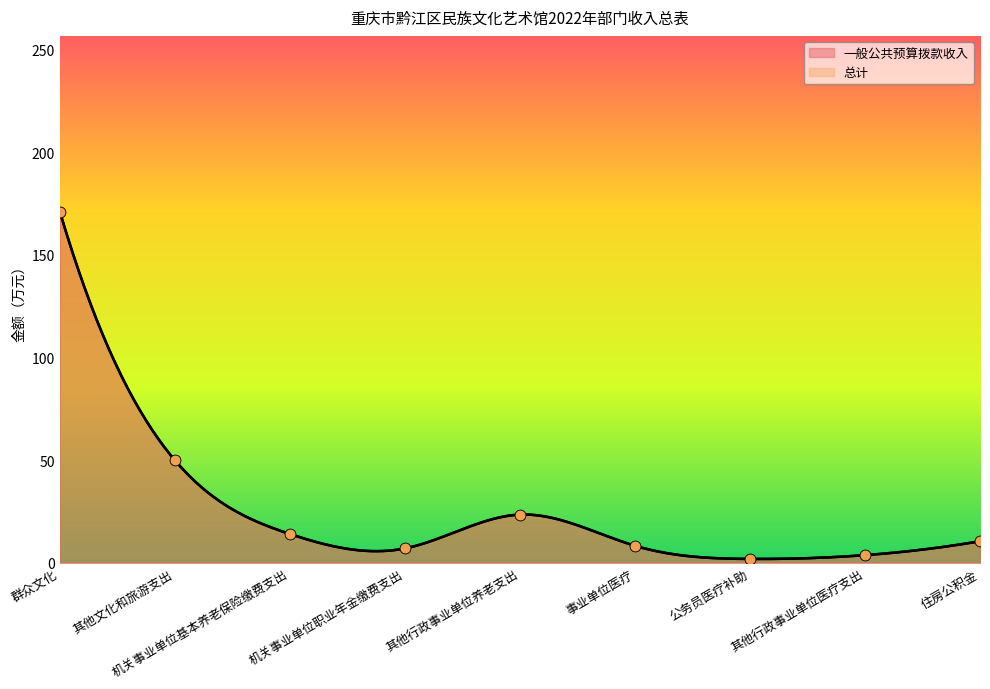

Which series has the widest spread of Y values?

一般公共预算拨款收入